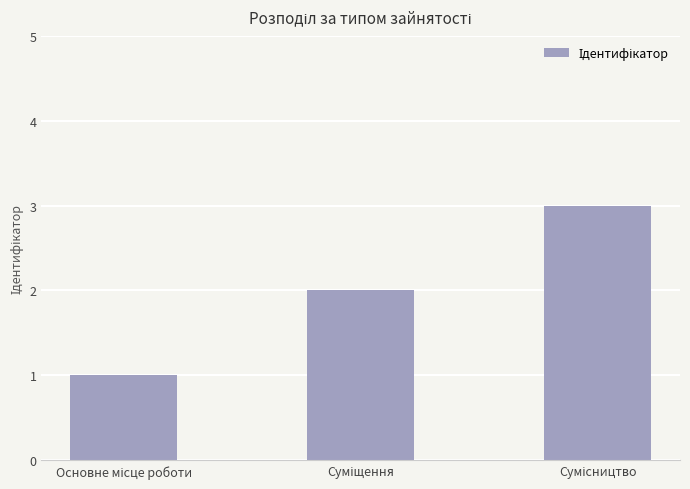

What is the greatest value displayed?

3